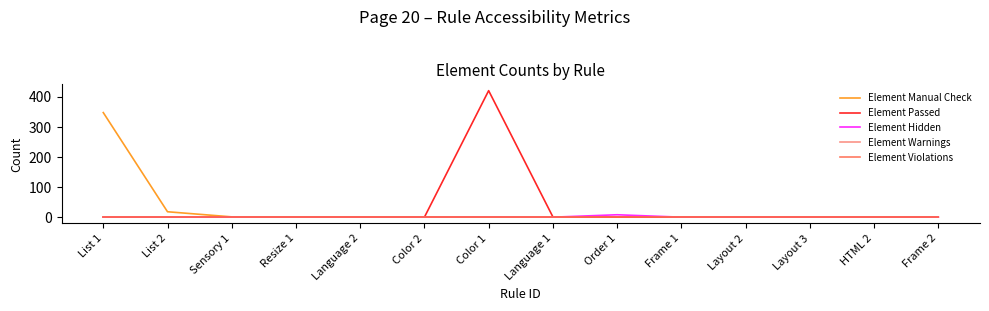

Does the chart display data point markers on the line(s)?

No